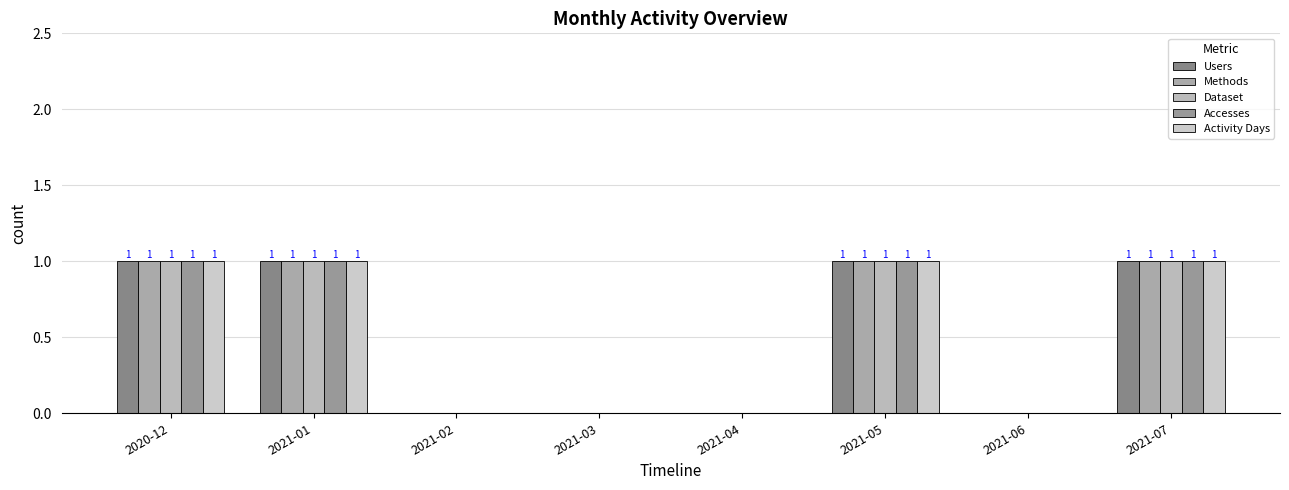

Rank the series at 2021-07 from highest to lowest value.

Users, Methods, Dataset, Accesses, Activity Days